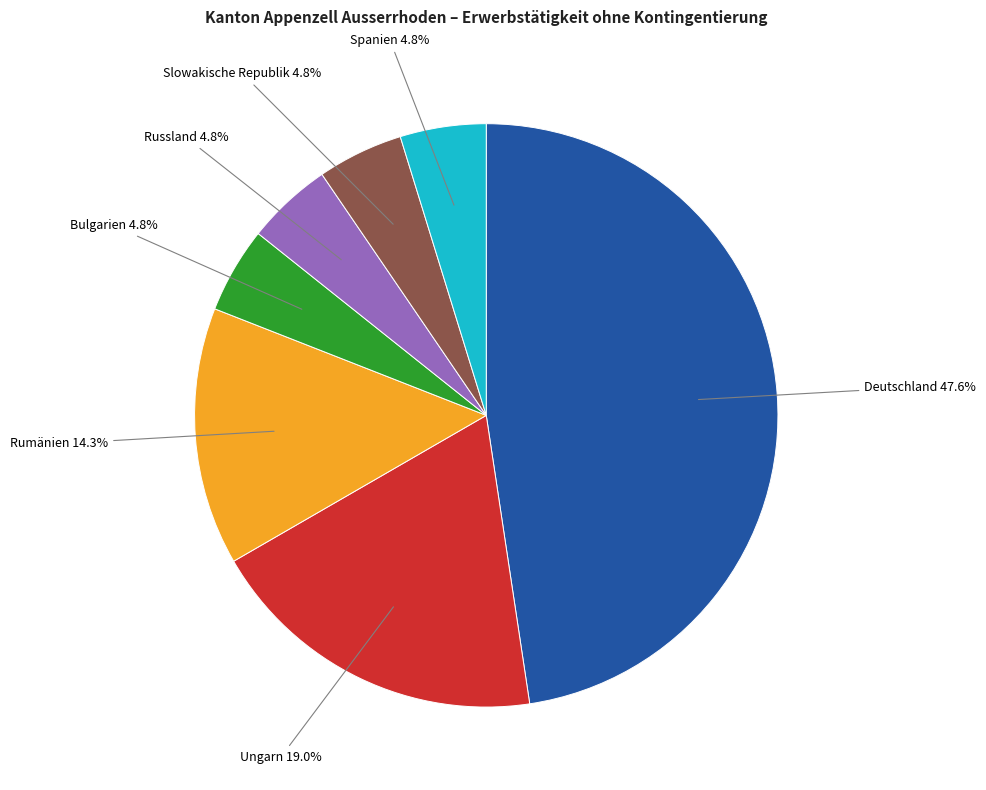

Is there any slice that represents more than half of the pie?

No